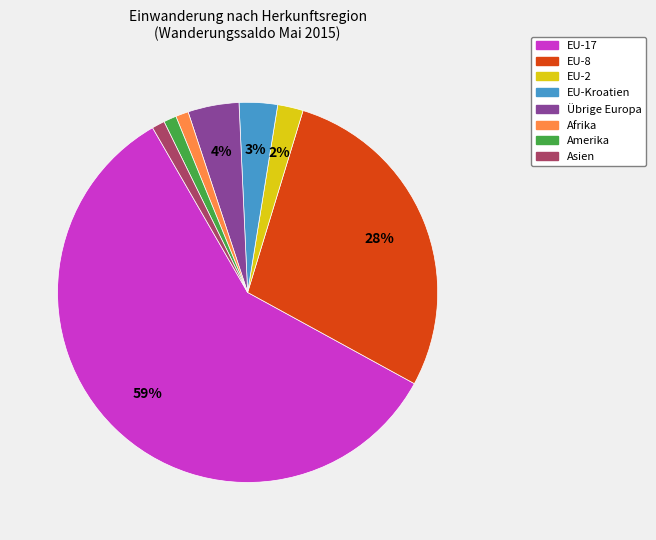

To the nearest percent, what percentage of the pie is Asien?

1%